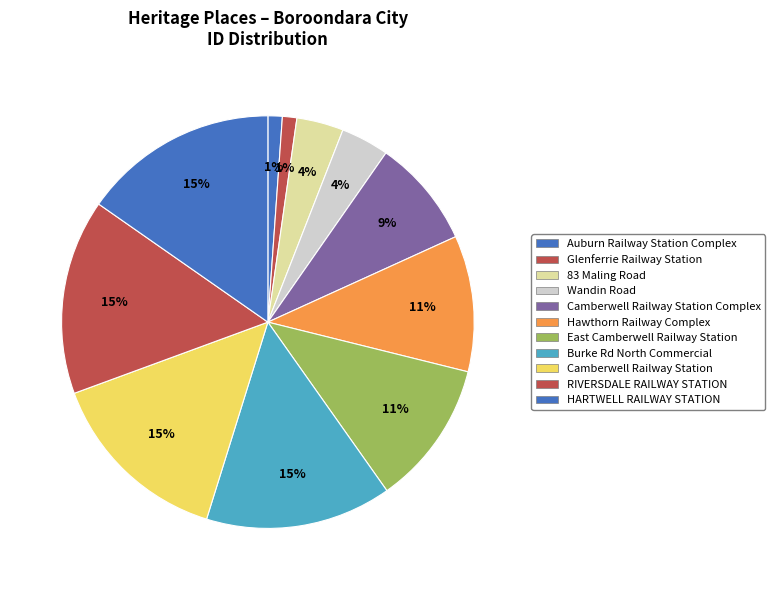

What is the total percentage of Burke Rd North Commercial and Camberwell Railway Station Complex?

23.1%